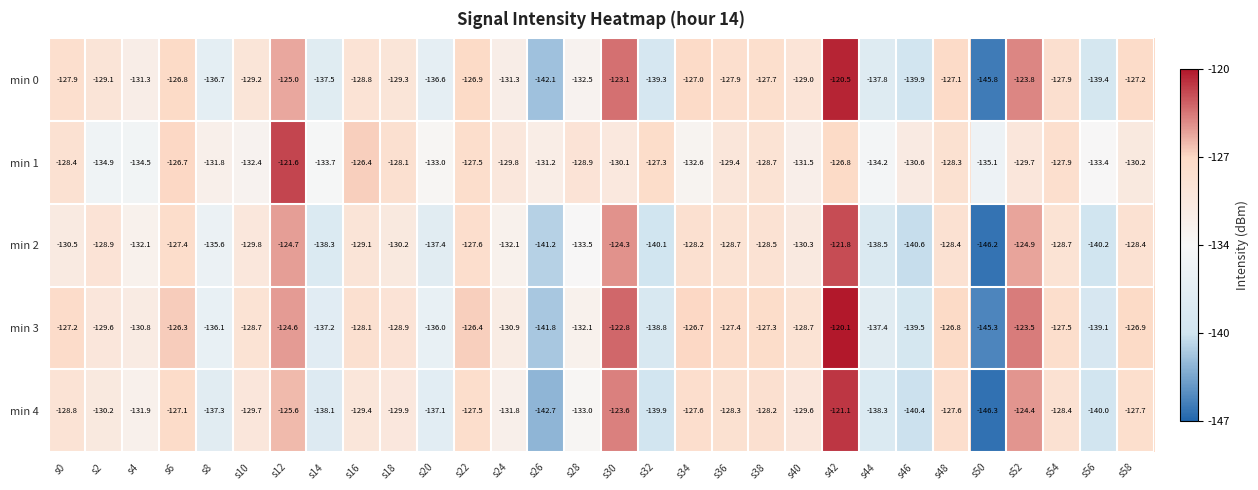

Is it true that min 2 equals -181.6 at s6?

False